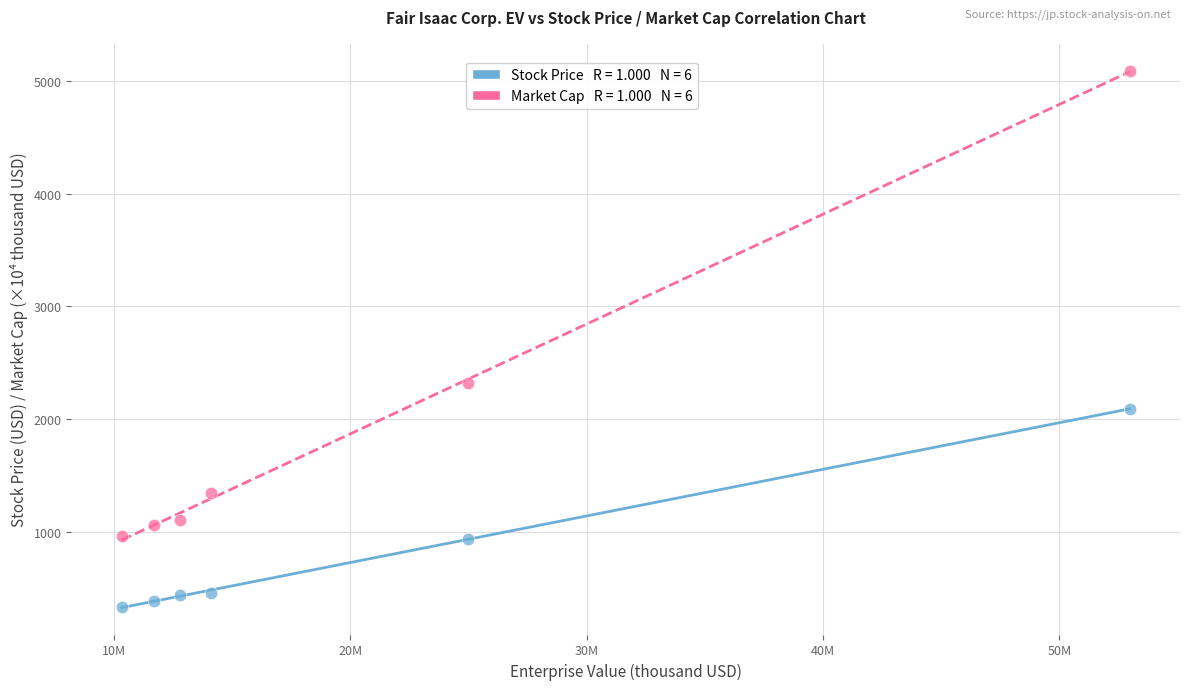

Across all series, what Y value is closest to 2710?

2324.1